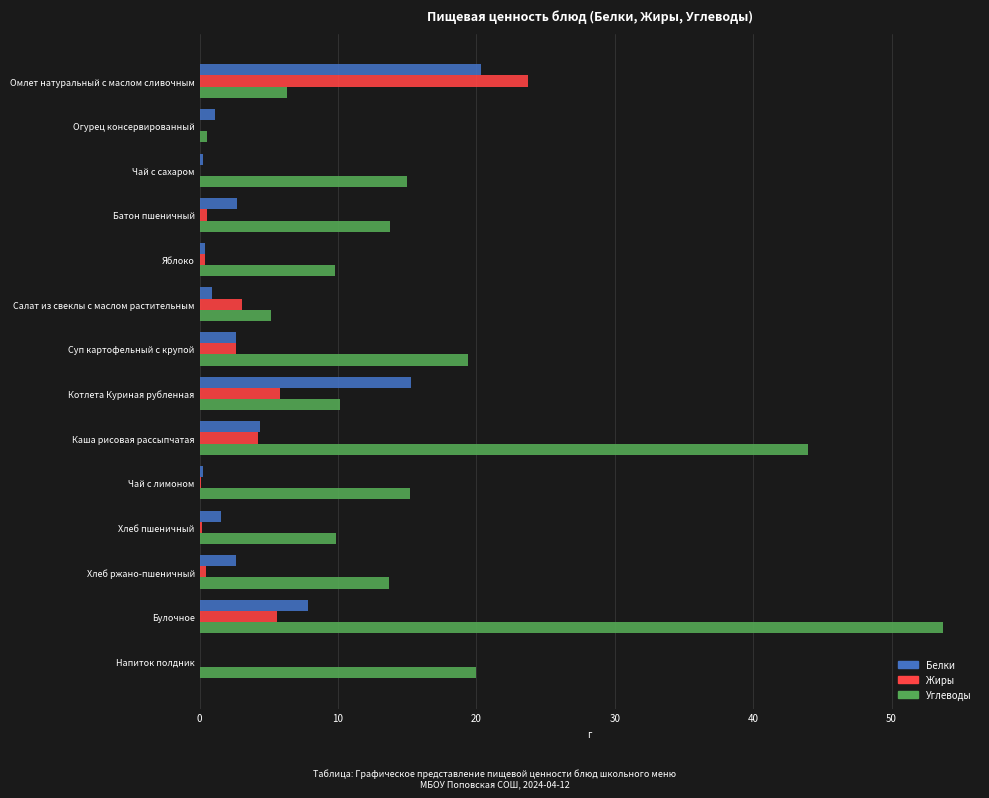

Which series has the largest total across all categories?

Углеводы